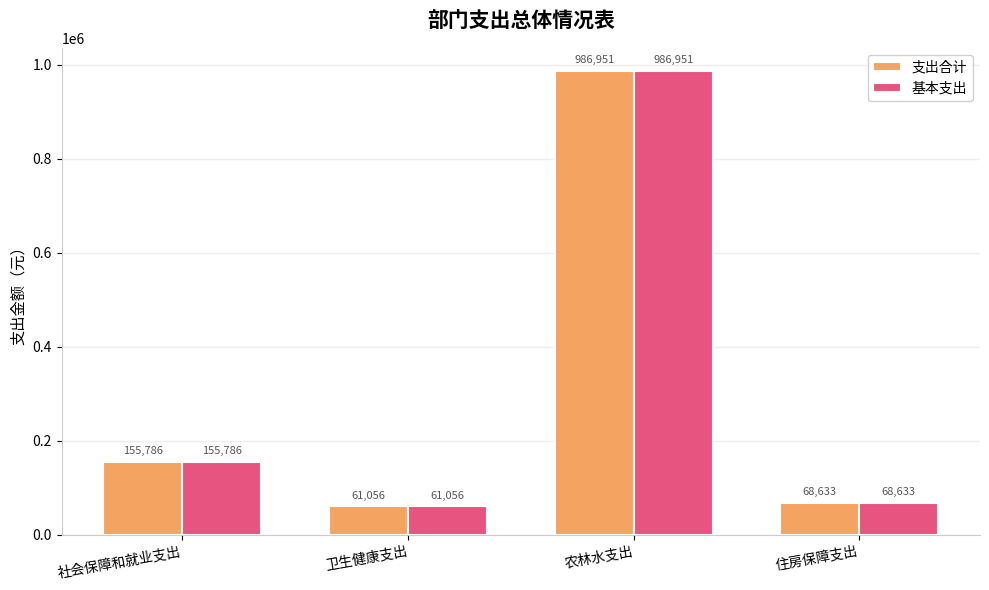

What value does the 基本支出 series have at 农林水支出?

986951.2